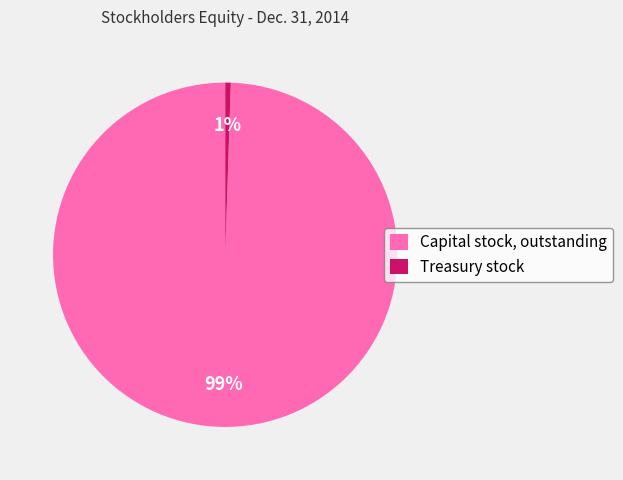

To the nearest percent, what portion does Capital stock, outstanding represent?

99%